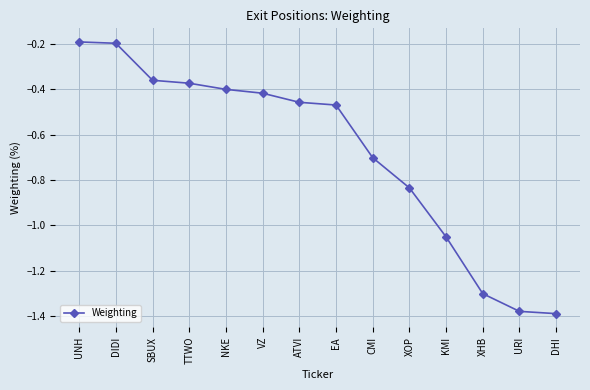

What is the label of the 6th point from the left?

VZ